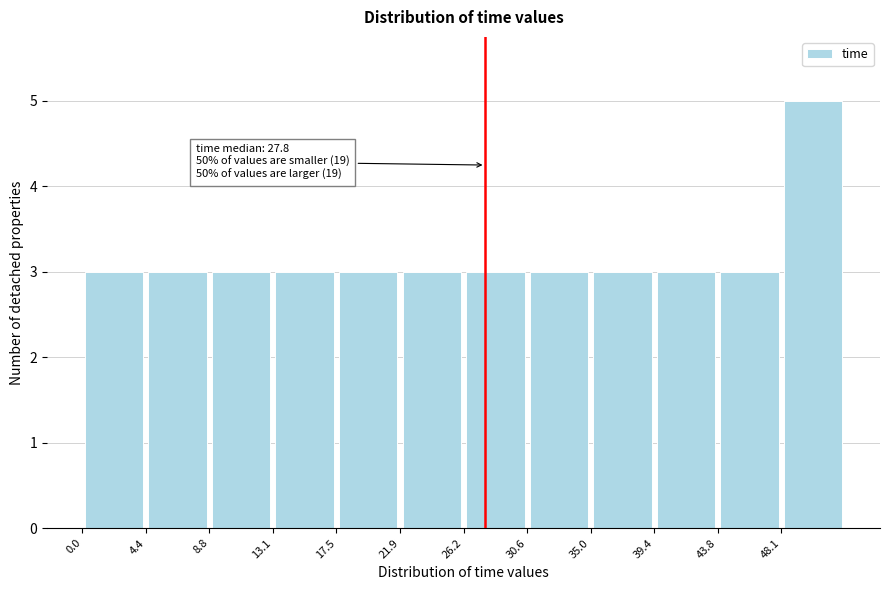

Which range on the x-axis has the tallest bar?

48.0 to 52.5